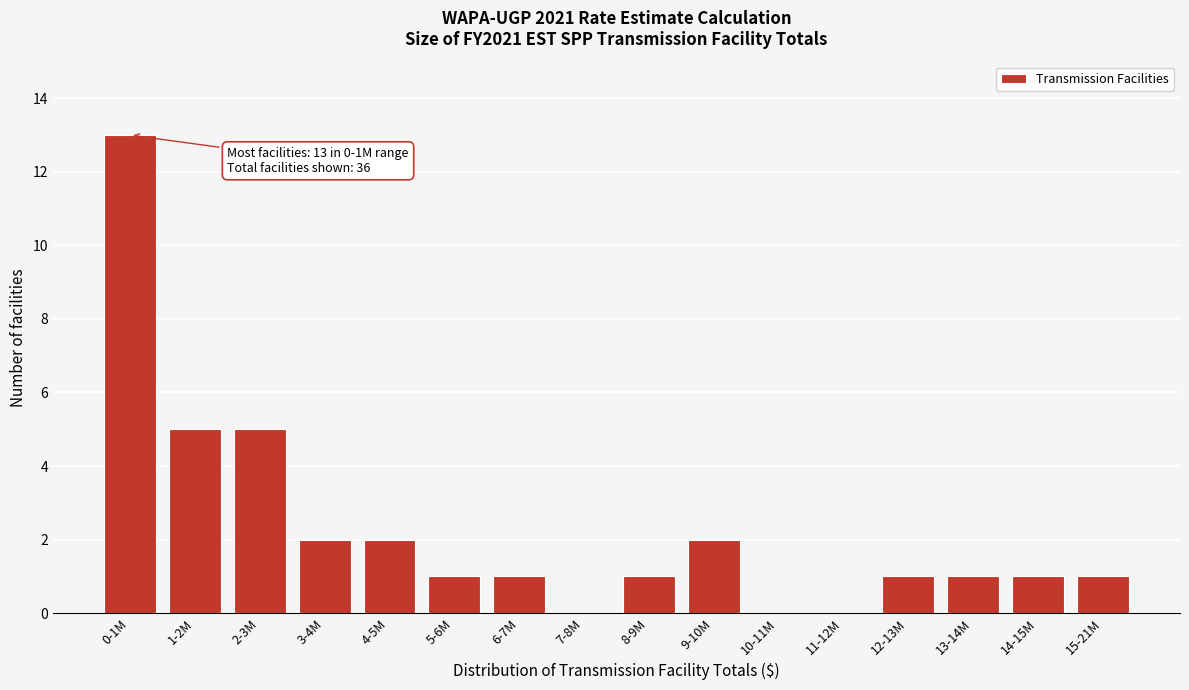

Reading left to right, extract all data points from this chart.

0-1M=13	1-2M=5	2-3M=5	3-4M=2	4-5M=2	5-6M=1	6-7M=1	7-8M=0	8-9M=1	9-10M=2	10-11M=0	11-12M=0	12-13M=1	13-14M=1	14-15M=1	15-21M=1